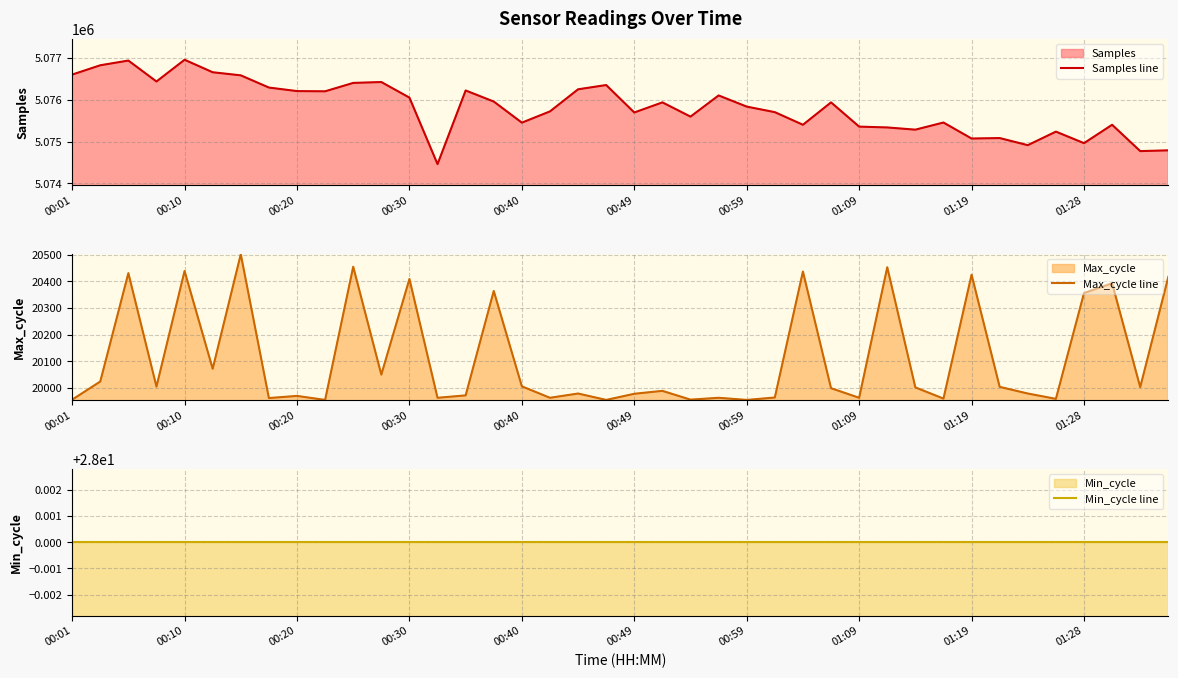

True or false: Min_cycle line has more than 2 points higher than both neighbors.

False